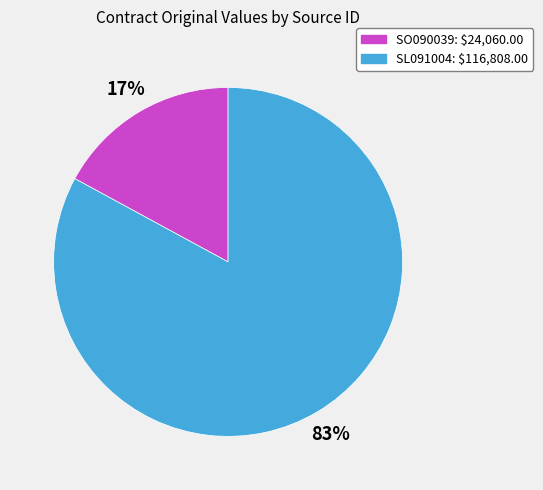

To the nearest percent, what portion does SL091004 represent?

83%